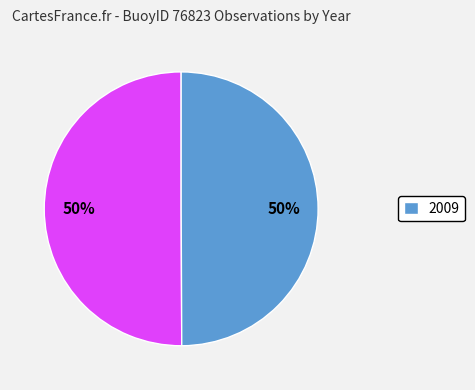

To the nearest percent, what is the average slice percentage?

50%